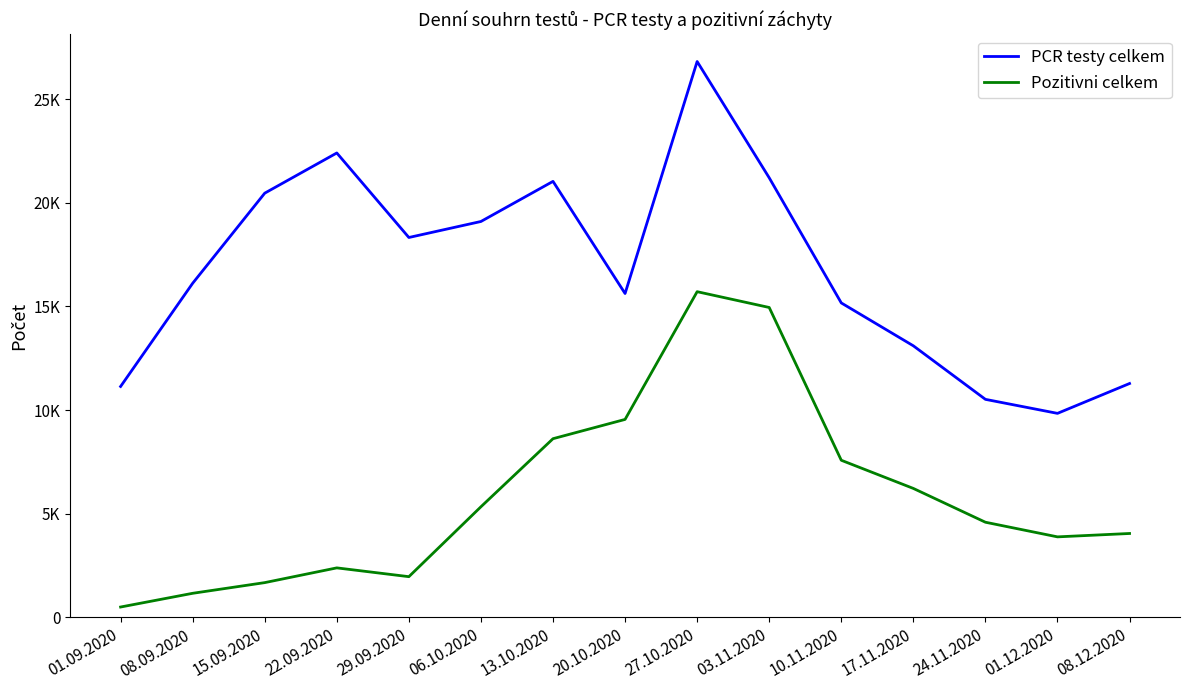

The value of Pozitivni celkem at 27.10.2020 is 15709. True or false?

True